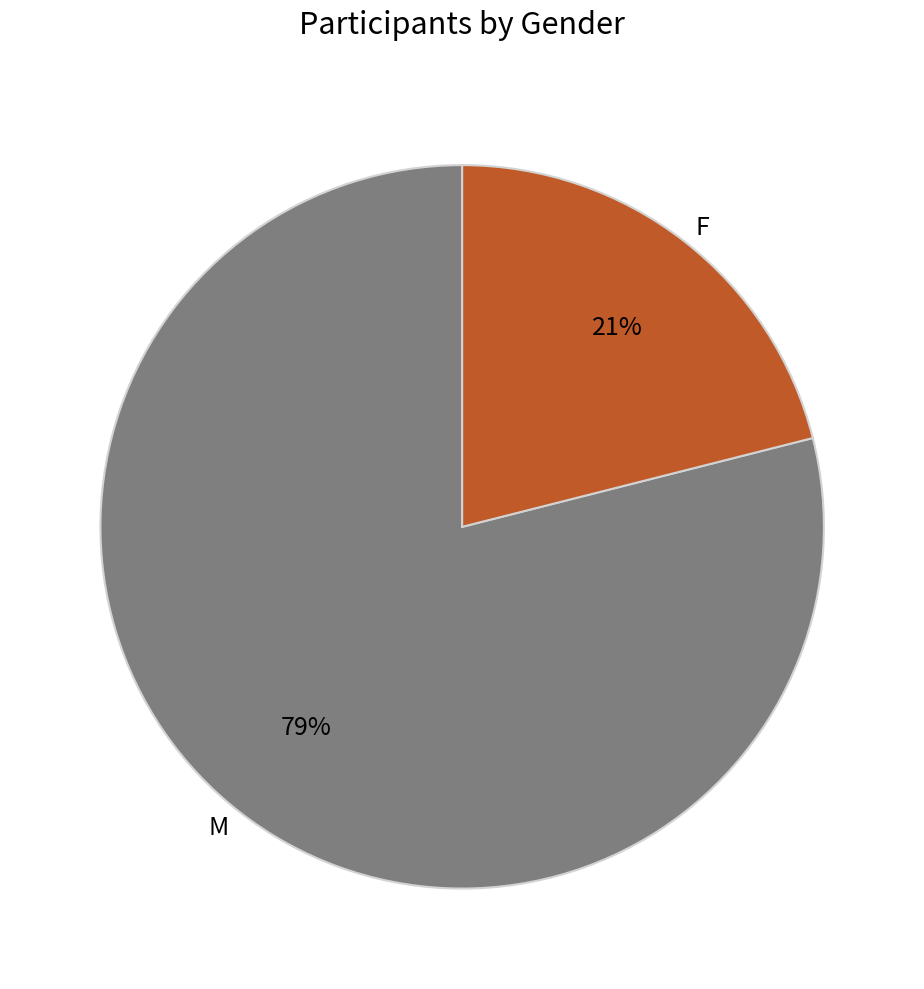

Does M represent more than half of the total?

Yes